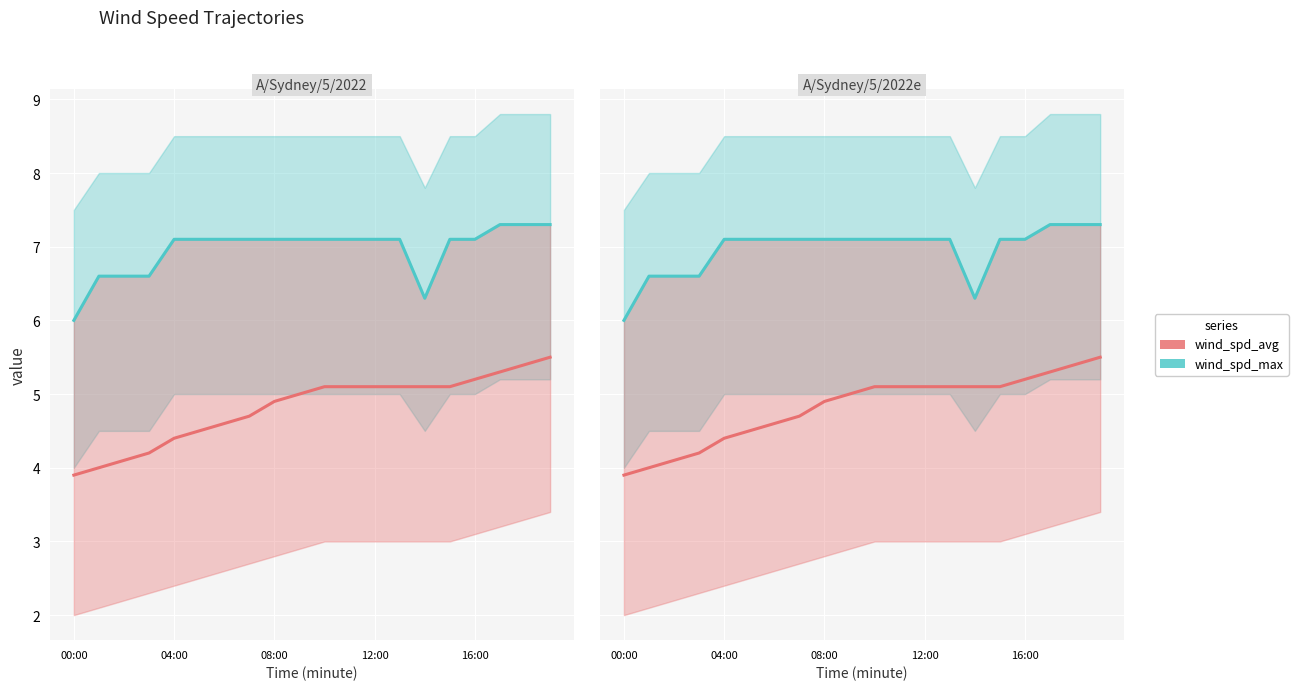

True or false: wind_spd_max has more than 0 interior local peaks.

False